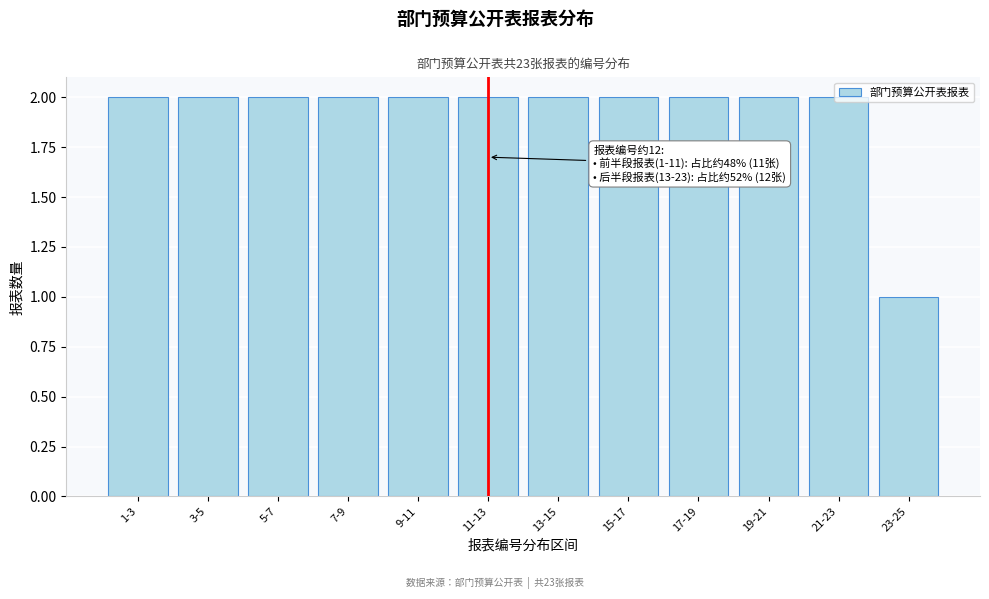

What is the label of the 12th bar from the right?

1-3